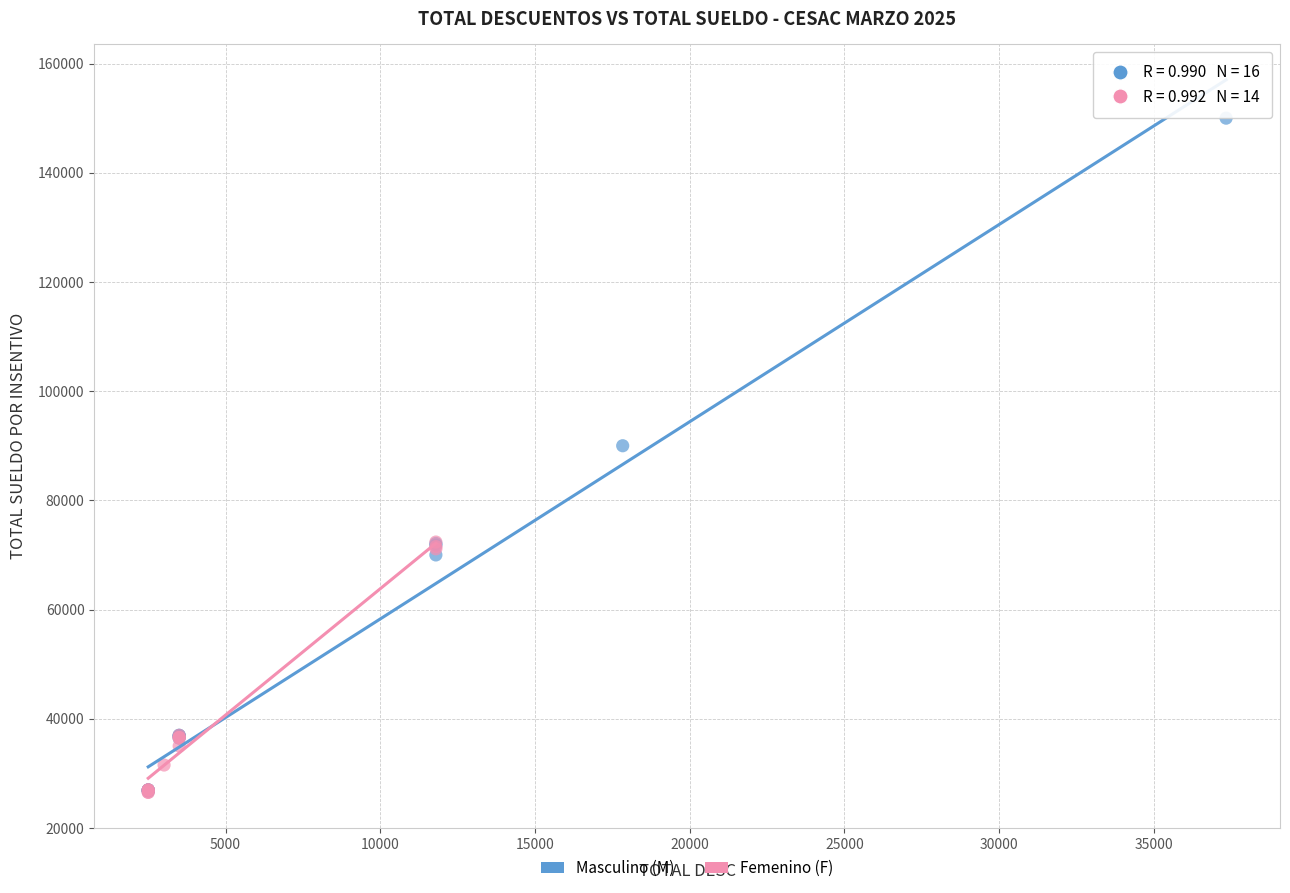

What are all the series names shown in the legend?

Masculino (M), Femenino (F)